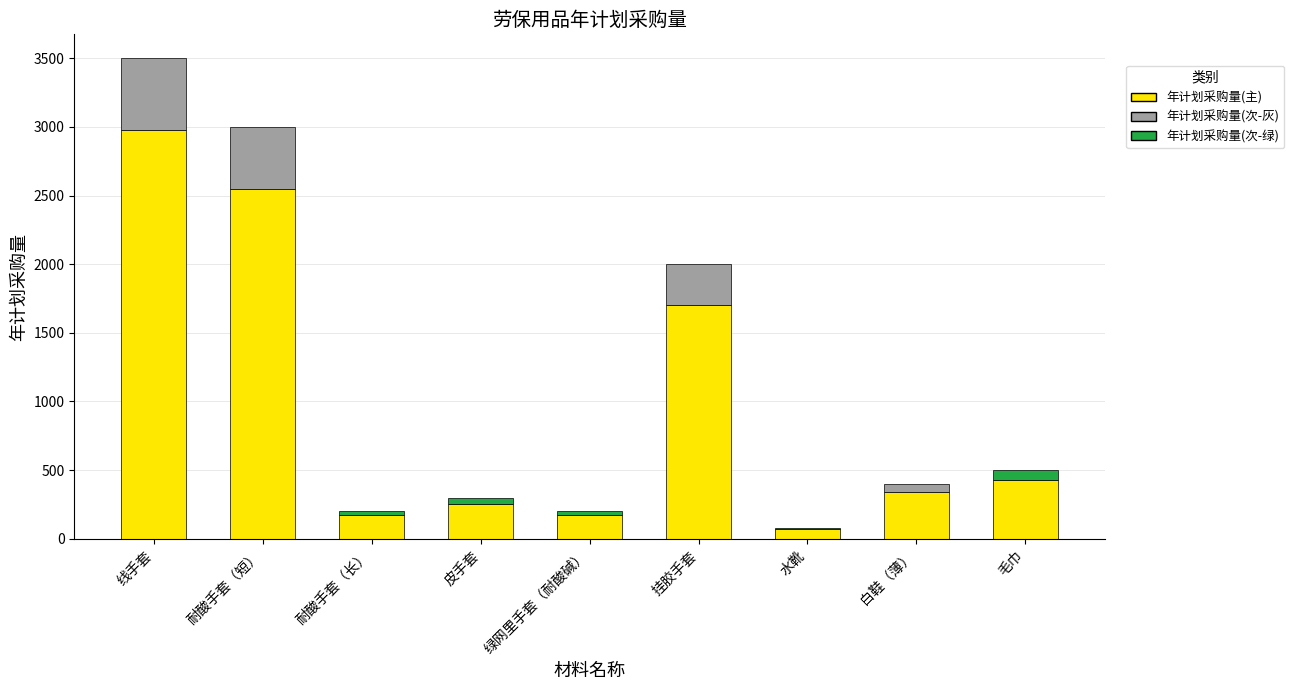

How many data points does each series have?

9